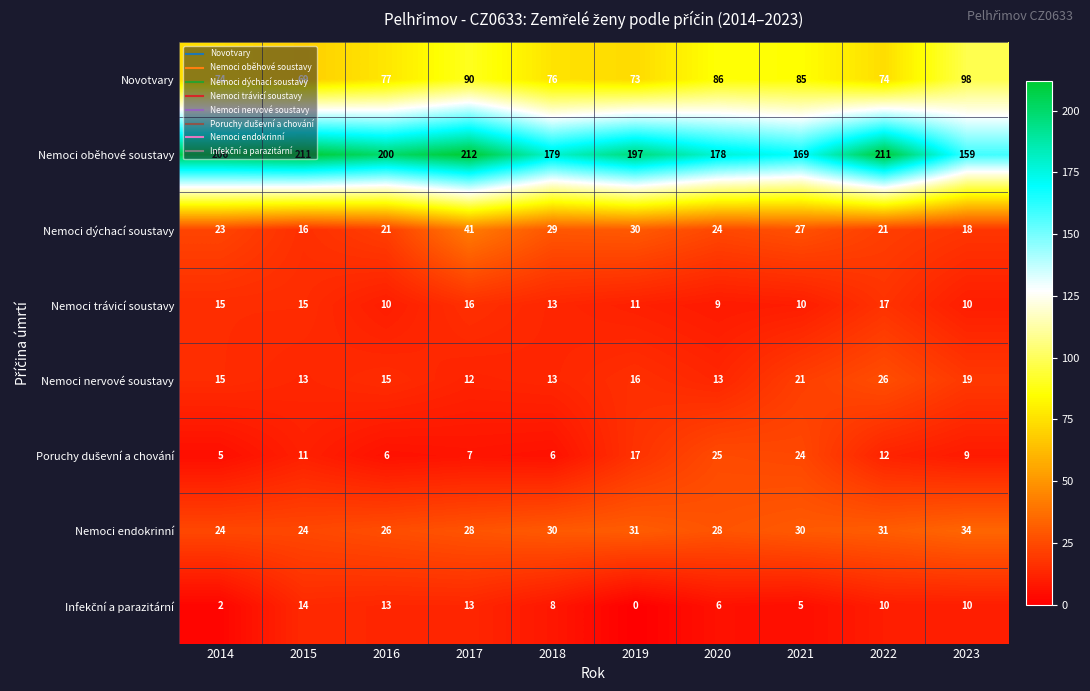

What is the minimum value for Nemoci oběhové soustavy?

159